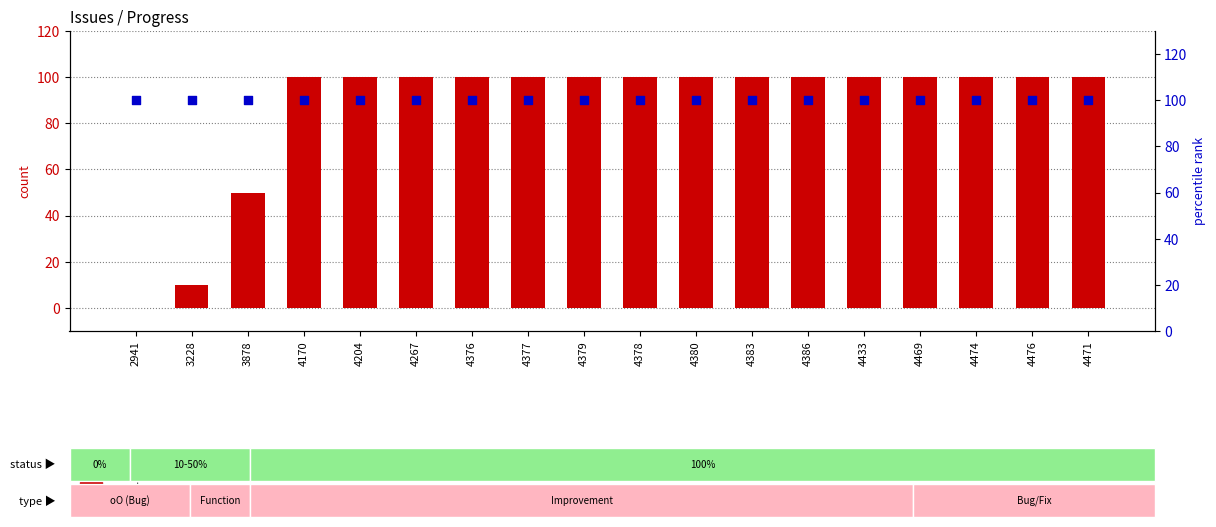

At which category is the sum across all series the highest?

4170